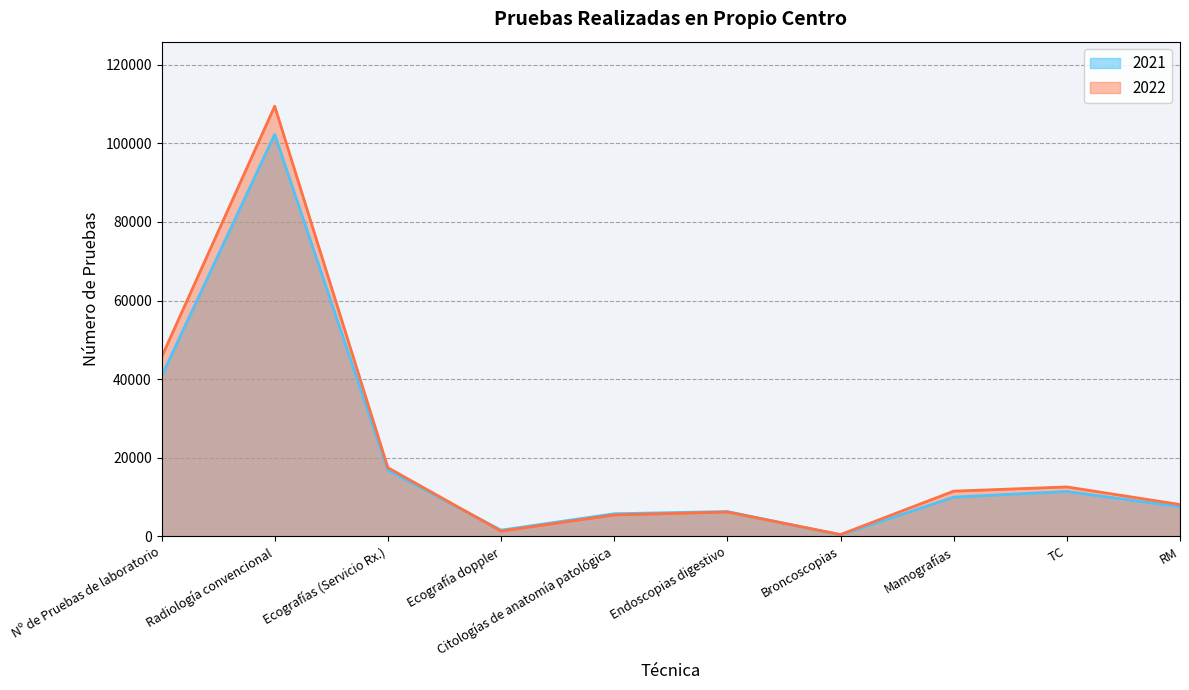

Which series changed the most between Mamografías and RM?

2022